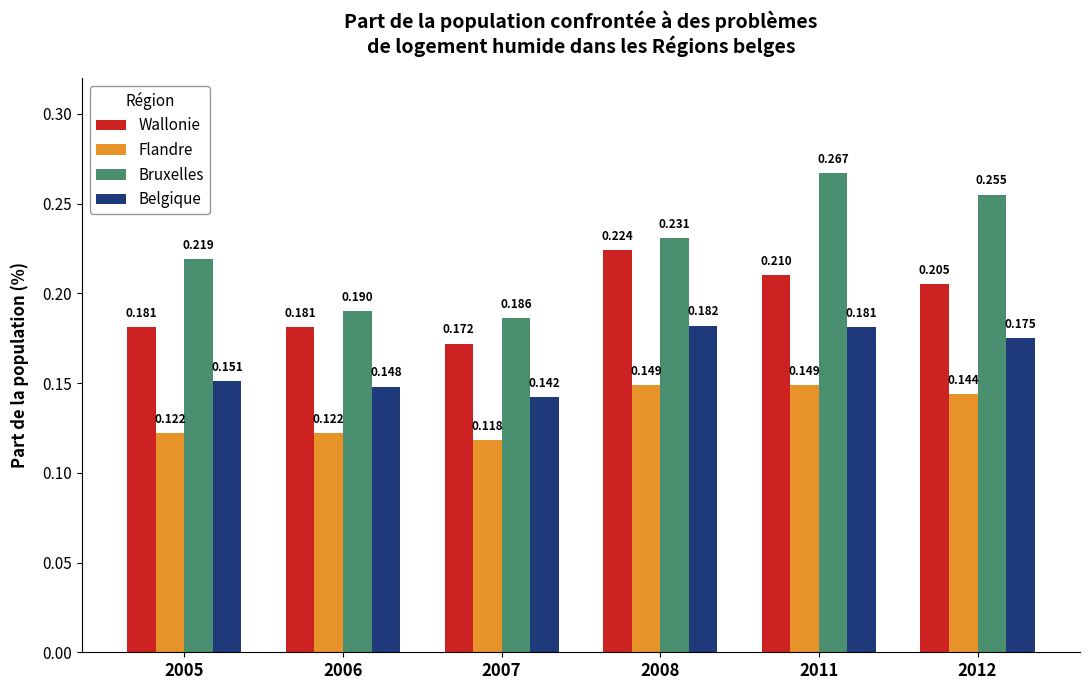

How many groups of bars are there?

6